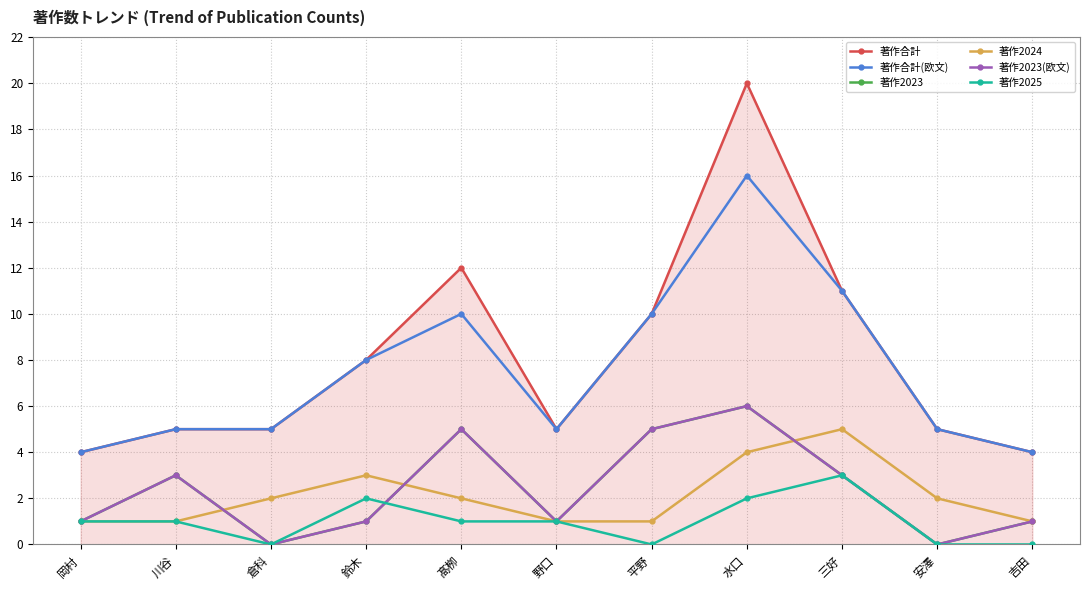

Is this an area chart (filled region under the line)?

Yes